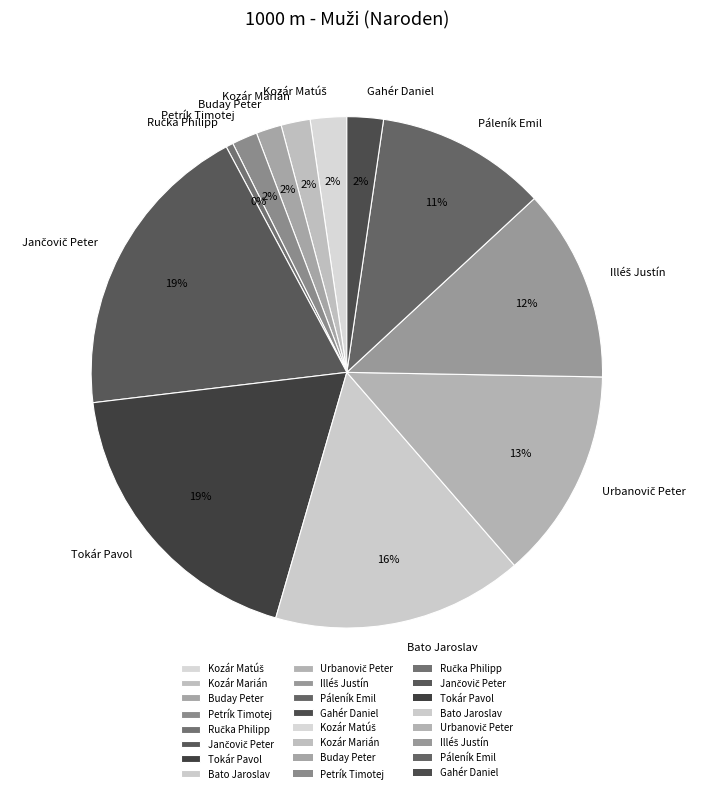

Is there a majority slice in this chart?

No